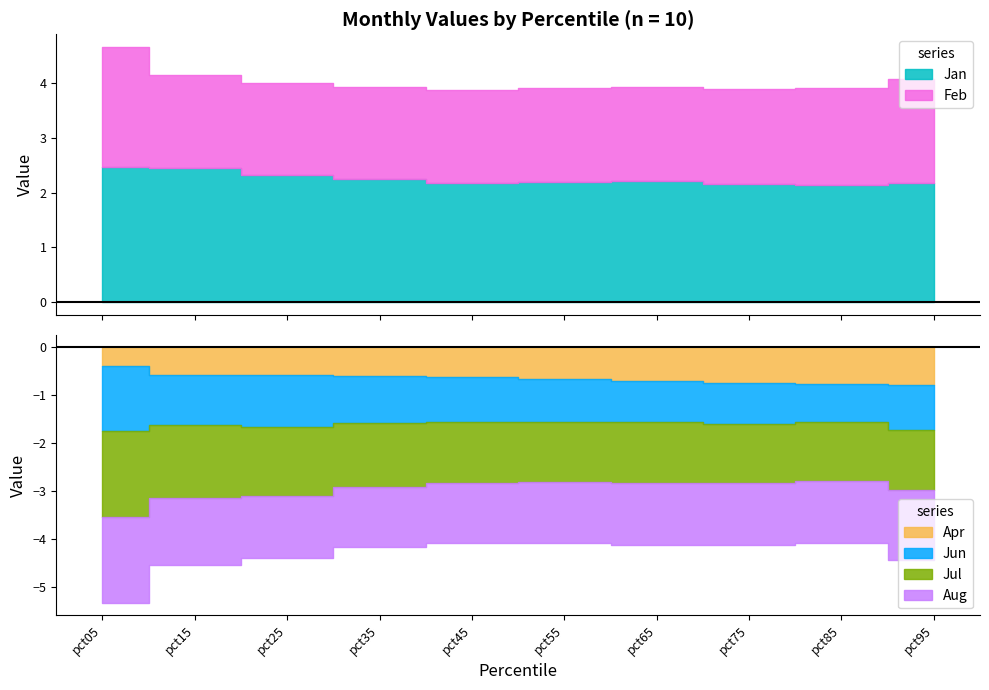

True or false: Jul has more than 0 interior local peaks.

True